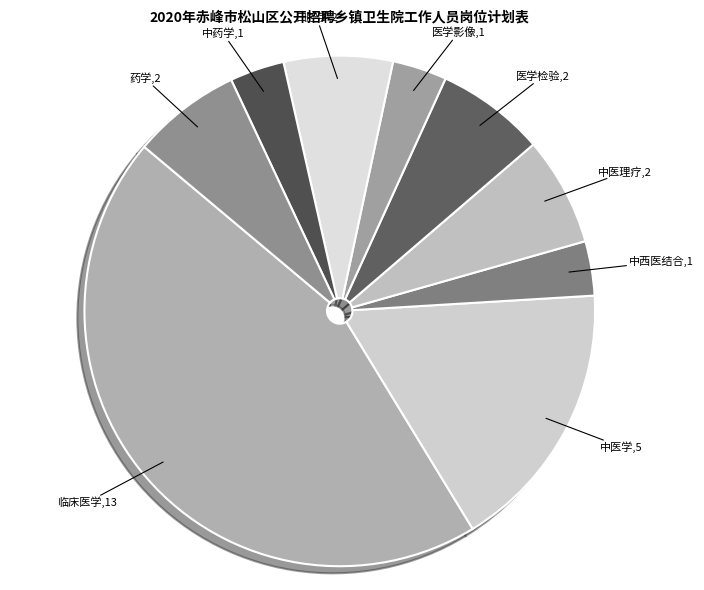

Count the number of slices in the pie.

9